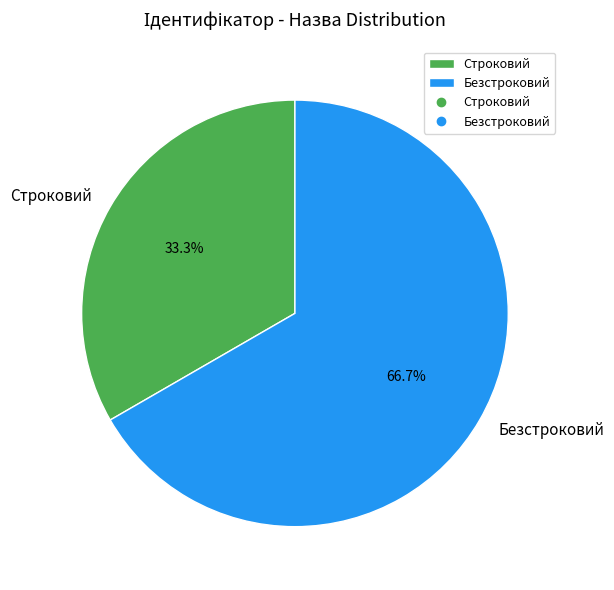

Rank the categories by value from highest to lowest.

Безстроковий, Строковий